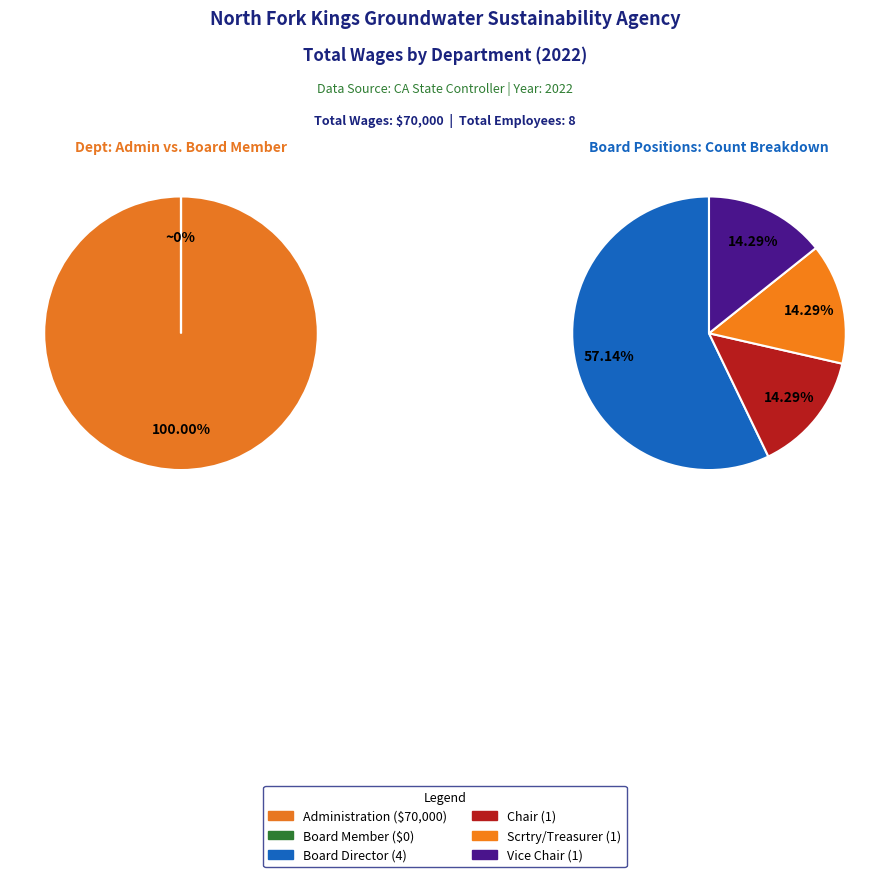

Is it true that Board Director is 1% of the pie?

False